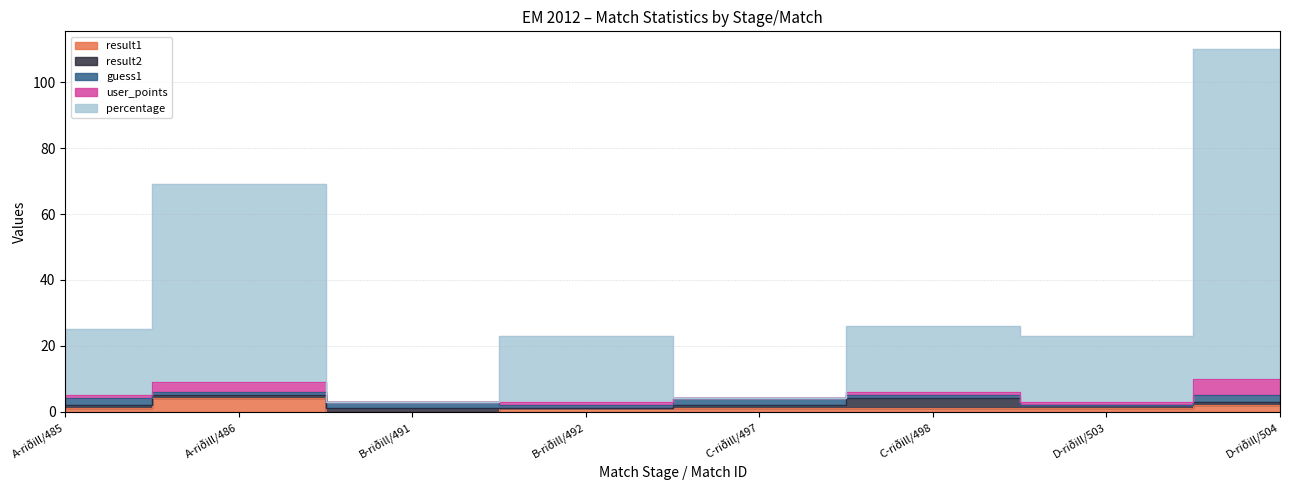

What is the value of the result2 point at the 5th from the left?

1